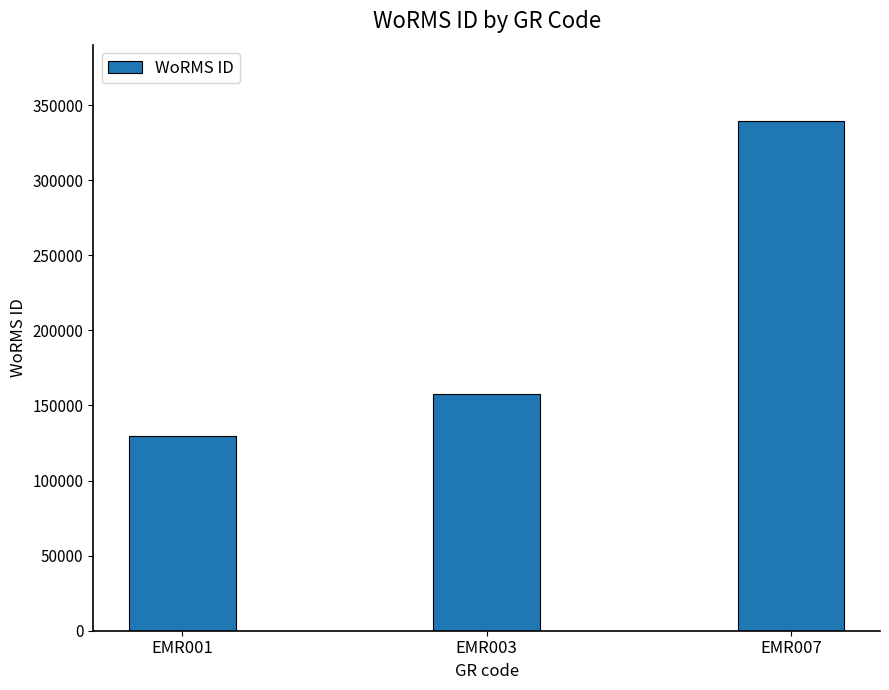

Reading left to right, what are all the values shown in this chart?

129840	157392	339374